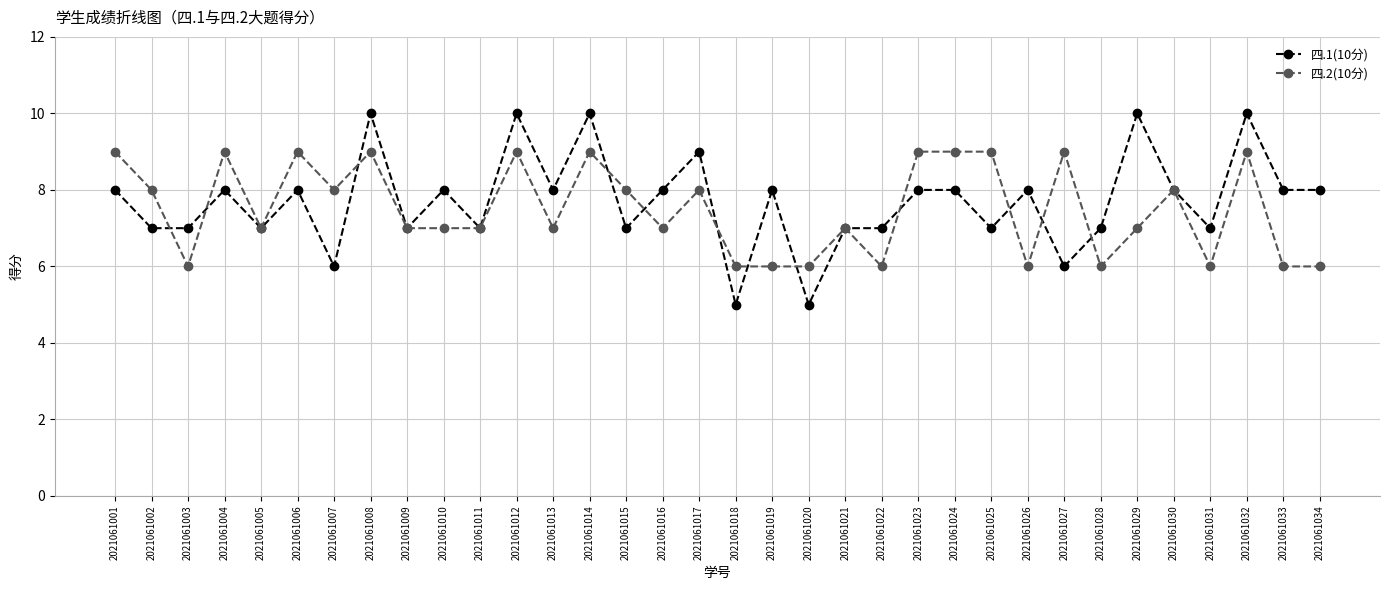

After their last crossing, which series has the higher values: 四.2(10分) or 四.1(10分)?

四.1(10分)